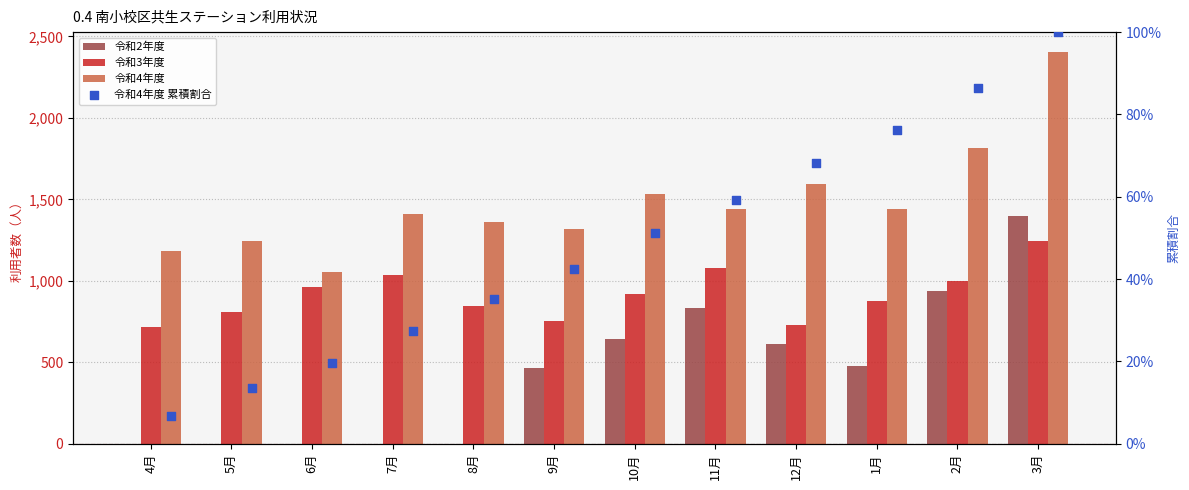

Which series has the largest total across all categories?

令和4年度